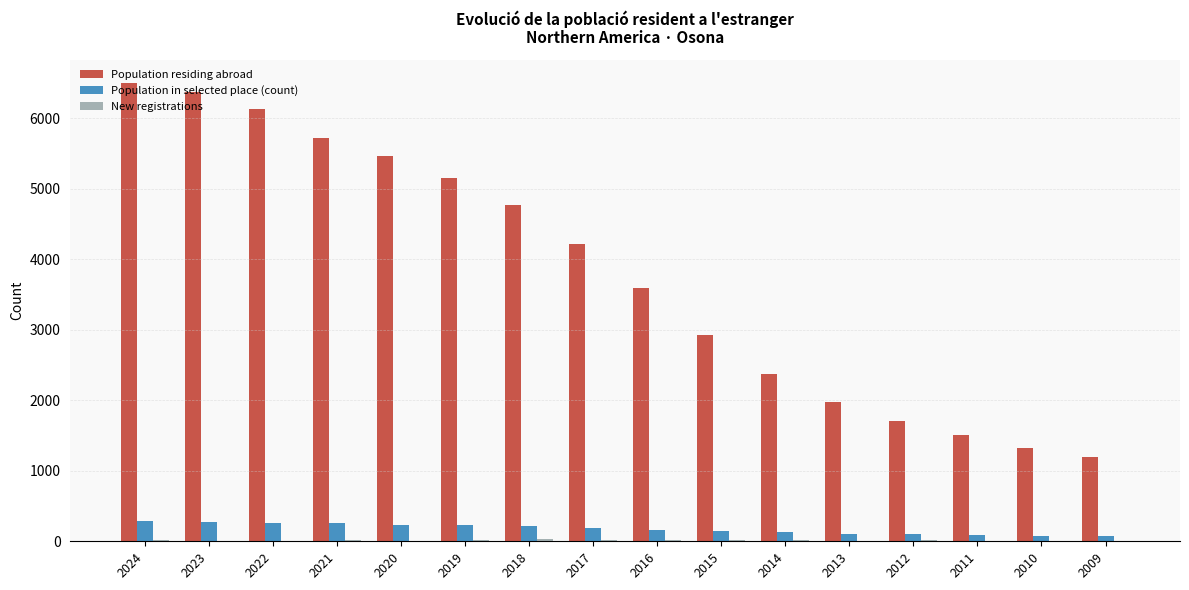

What is the average value of the Population in selected place (count) series?

175